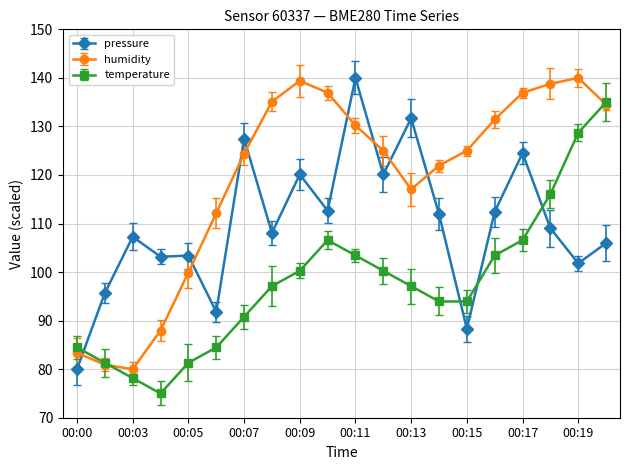

List the series in order of their overall mean, lowest first.

temperature, pressure, humidity